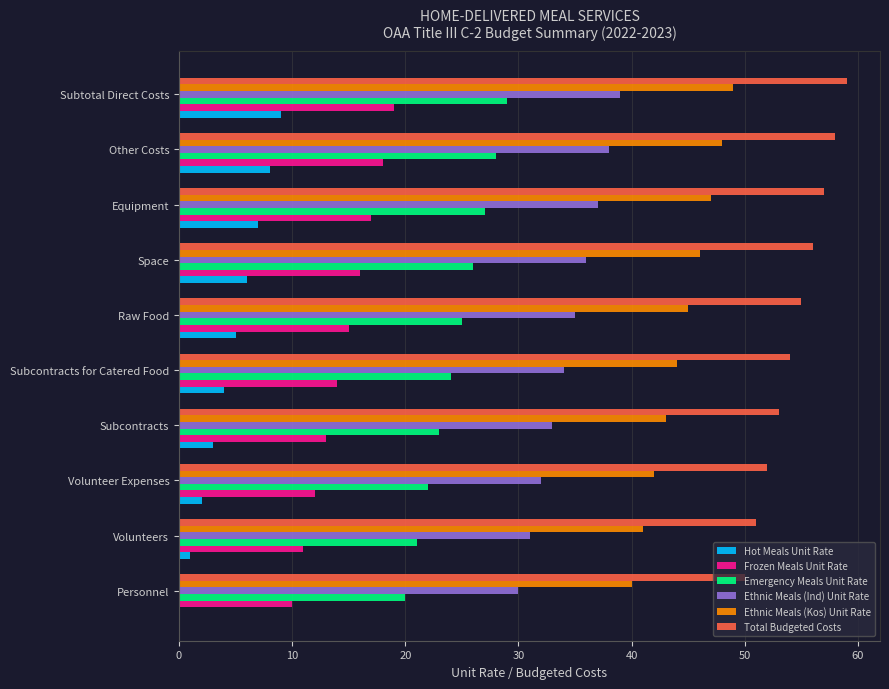

How many data points does each series have?

10